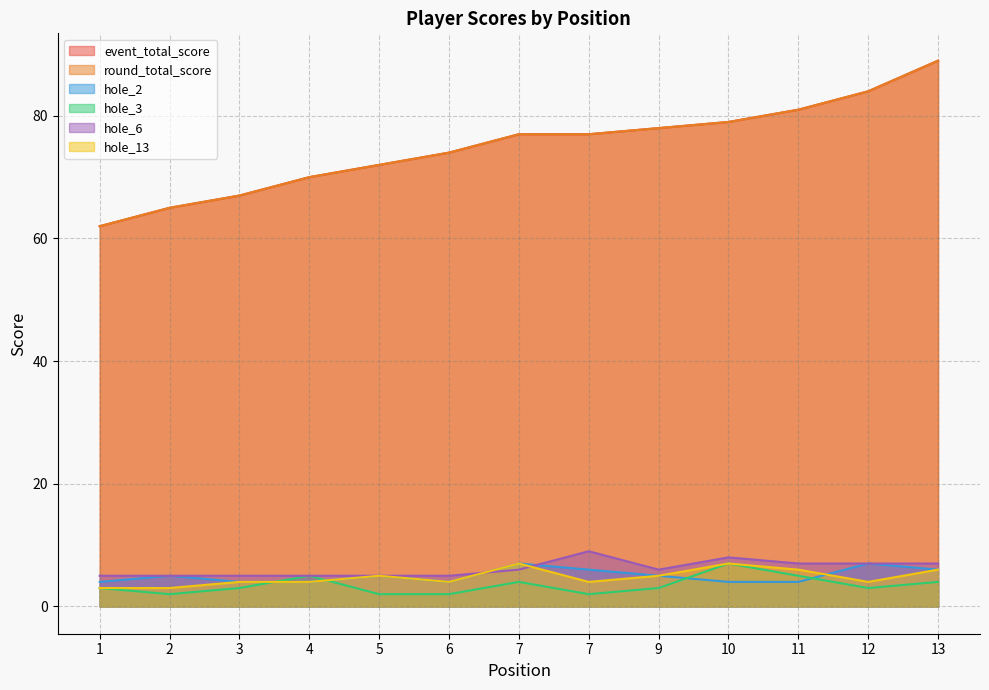

What are all the series names shown in the legend?

event_total_score, round_total_score, hole_2, hole_3, hole_6, hole_13